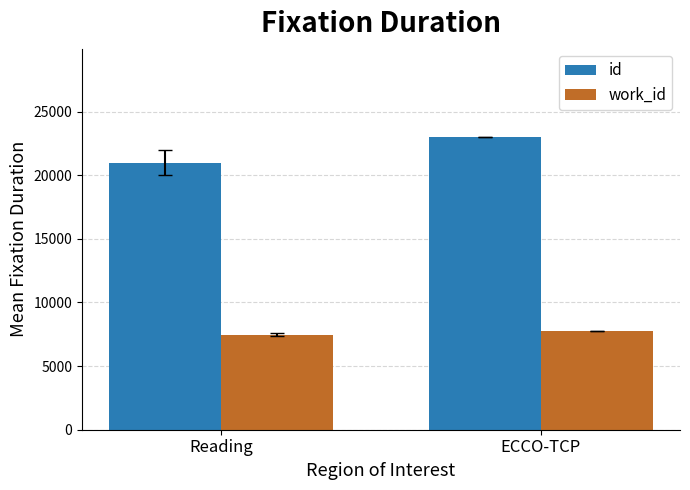

Is it true that id equals 41389.2 at ECCO-TCP?

False